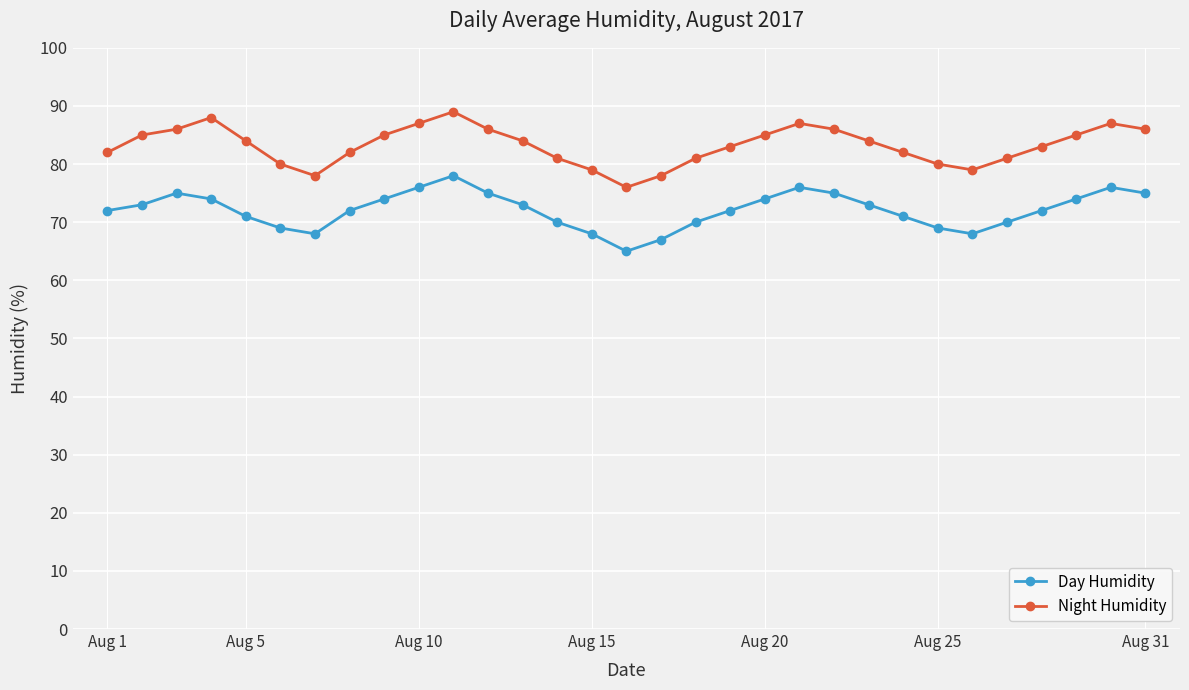

What is the value of the Day Humidity point at the 7th from the left?

68